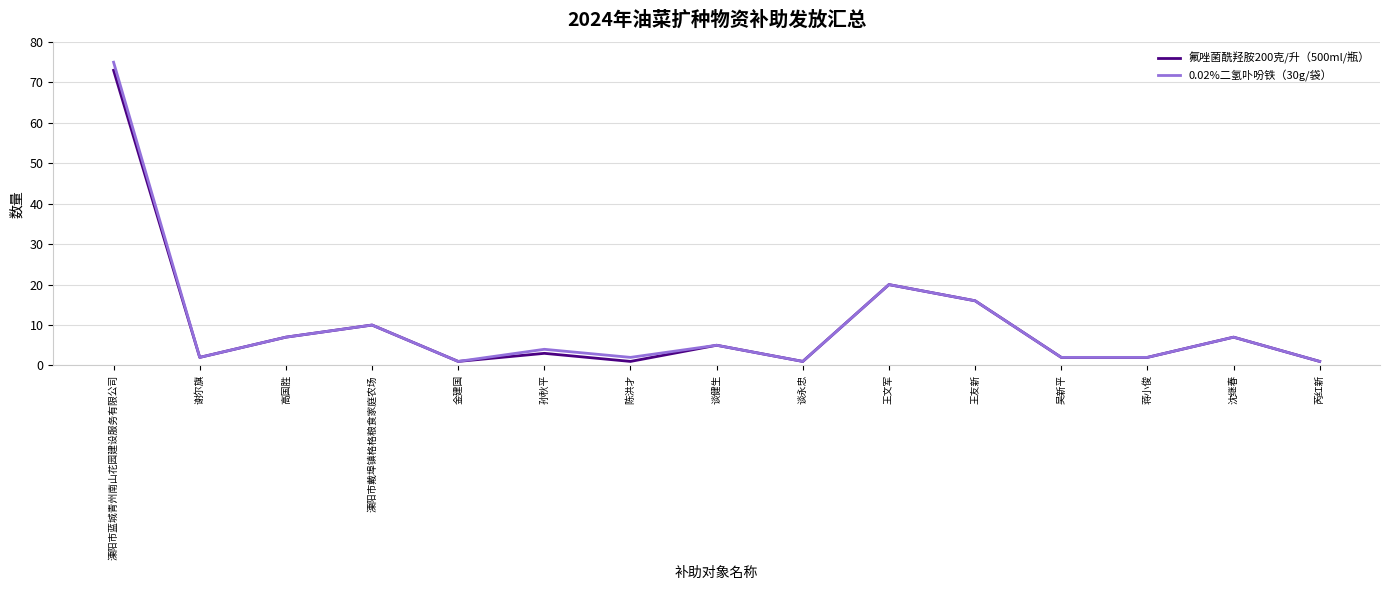

The 0.02%二氢卟吩铁（30g/袋） series shows 20 at 王文军. True or false?

True